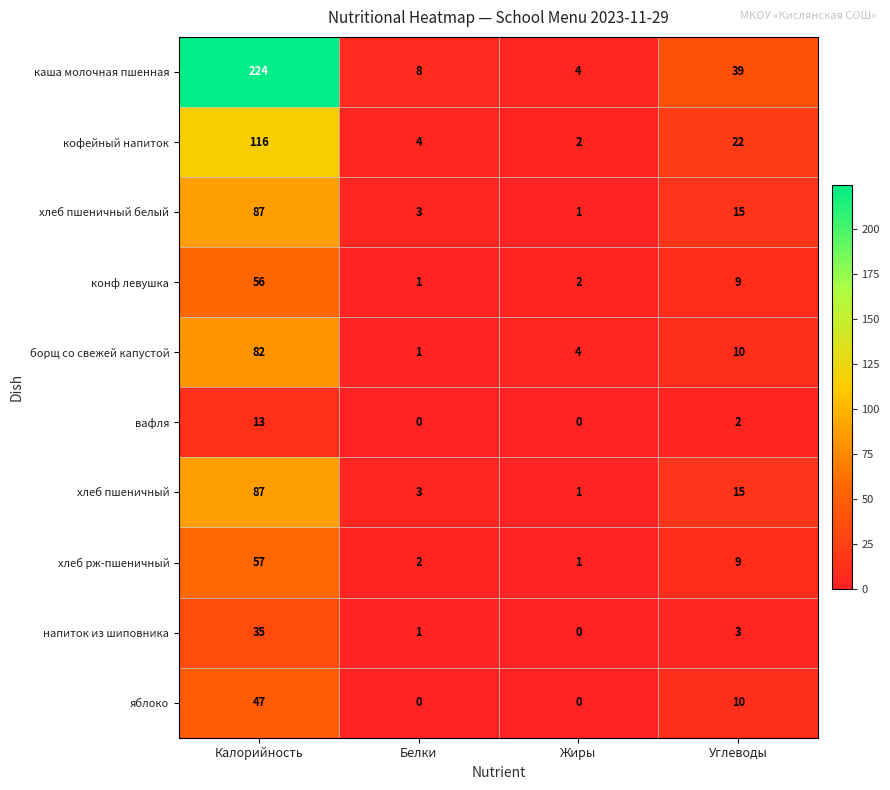

Which series has the largest range (max minus min)?

каша молочная пшенная